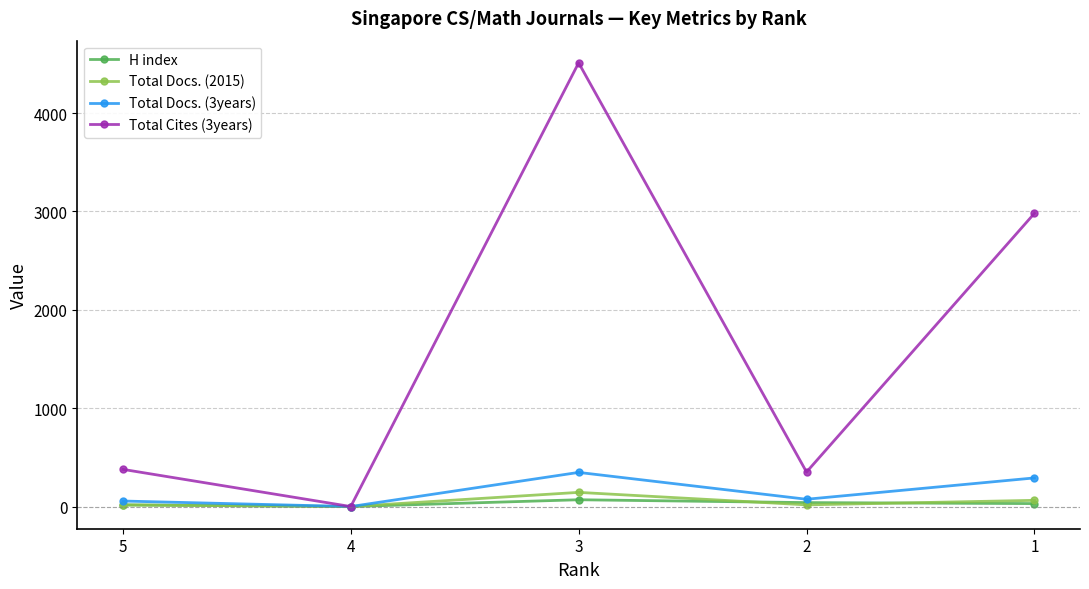

What is the difference between the second highest and second lowest values in the H index series?

23